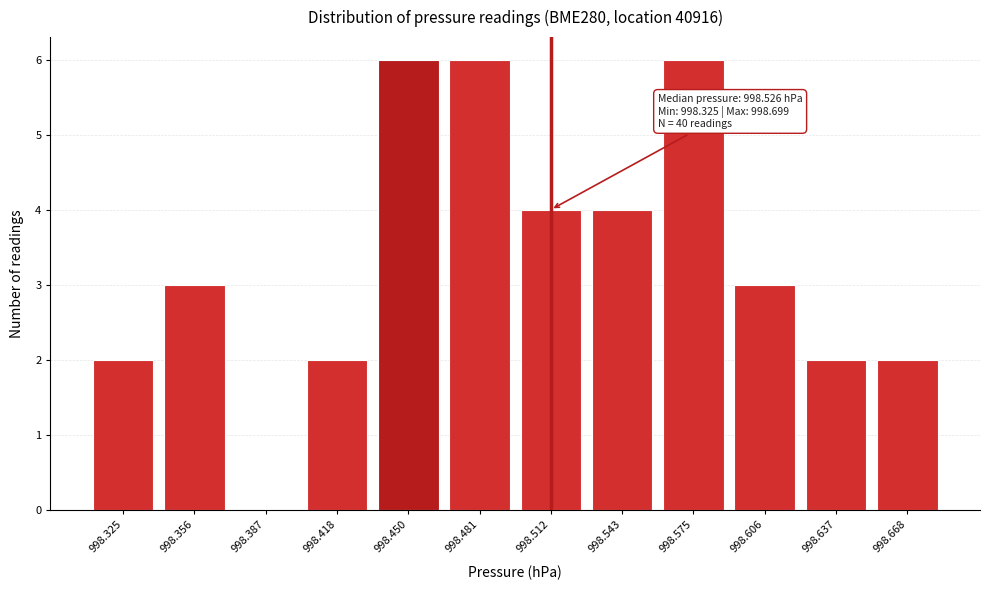

Reading left to right, extract all data points from this chart.

998.325=2	998.356=3	998.387=0	998.418=2	998.450=6	998.481=6	998.512=4	998.543=4	998.575=6	998.606=3	998.637=2	998.668=2